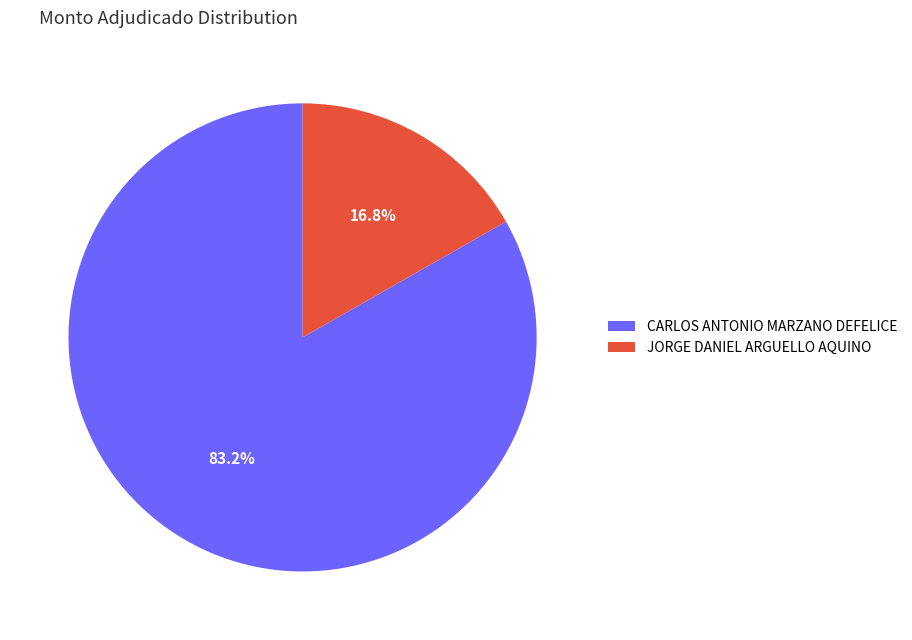

What is the largest slice in the pie chart?

CARLOS ANTONIO MARZANO DEFELICE